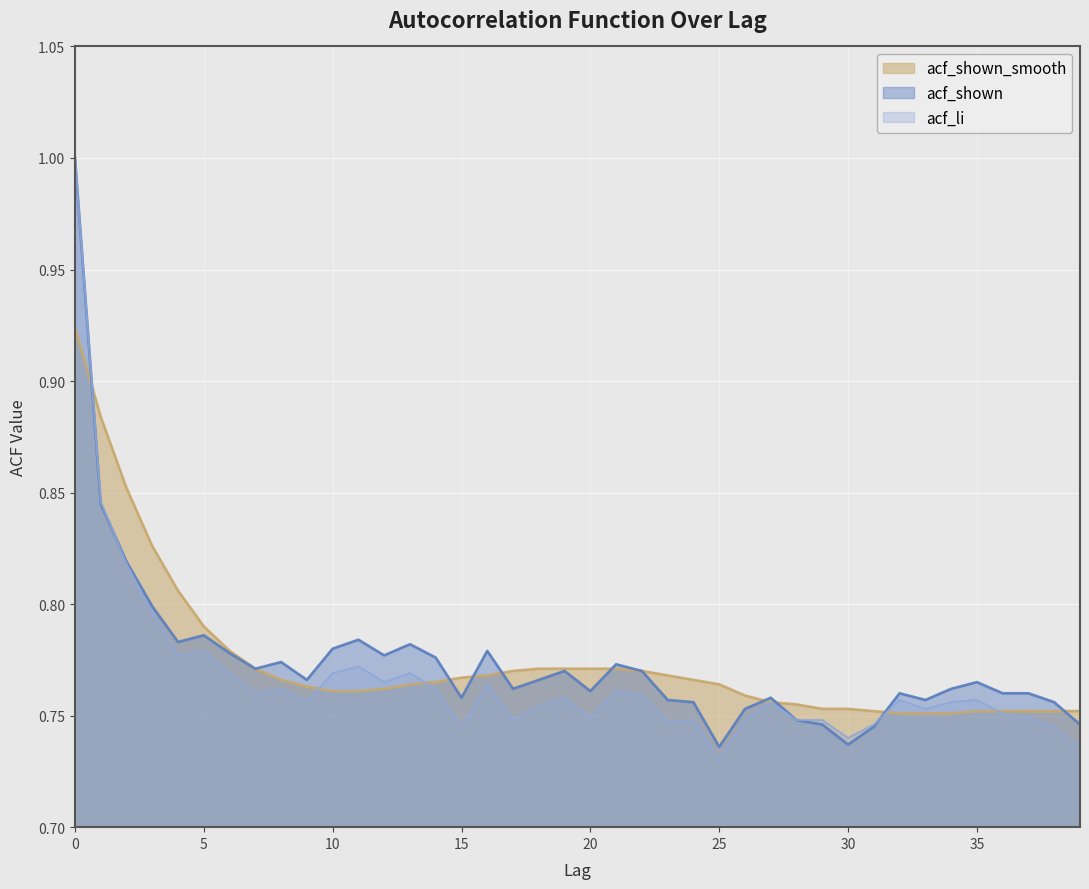

Which series ends up on top after the final intersection of acf_shown_smooth and acf_shown?

acf_shown_smooth